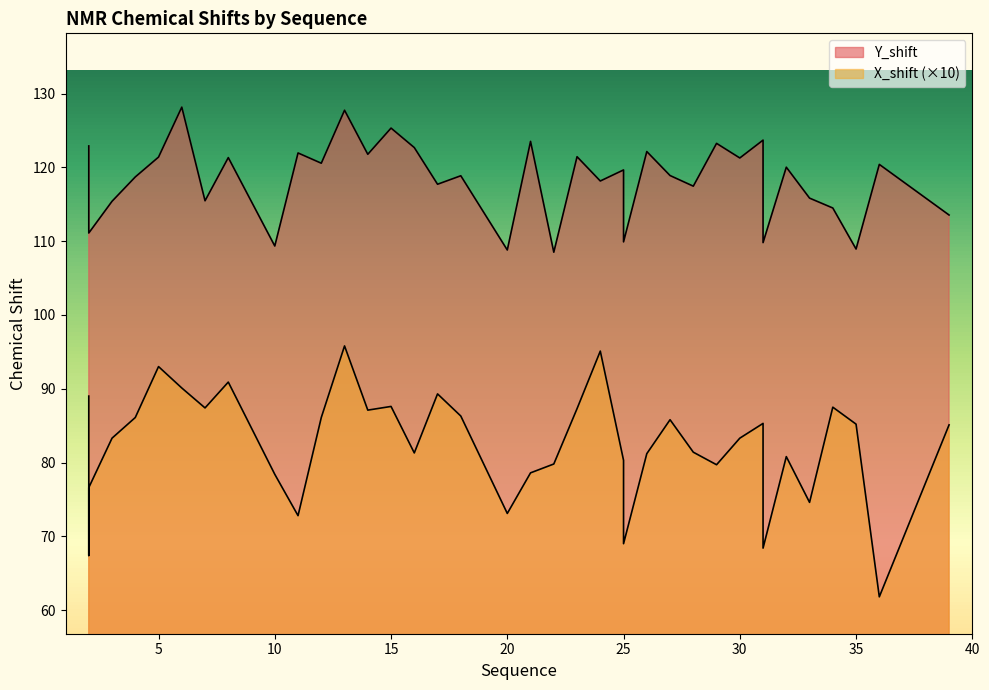

What is the difference between the second highest and minimum values in the X_shift series?

33.3